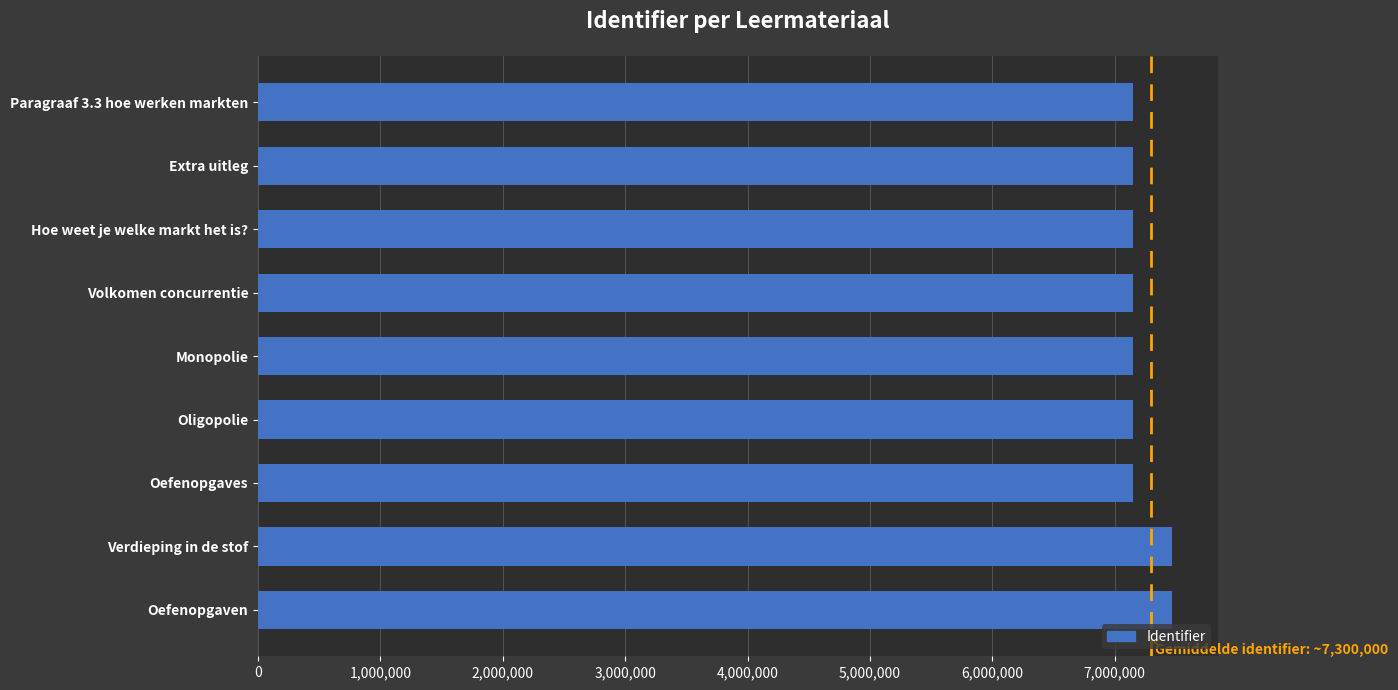

Count the number of categories in the chart.

9